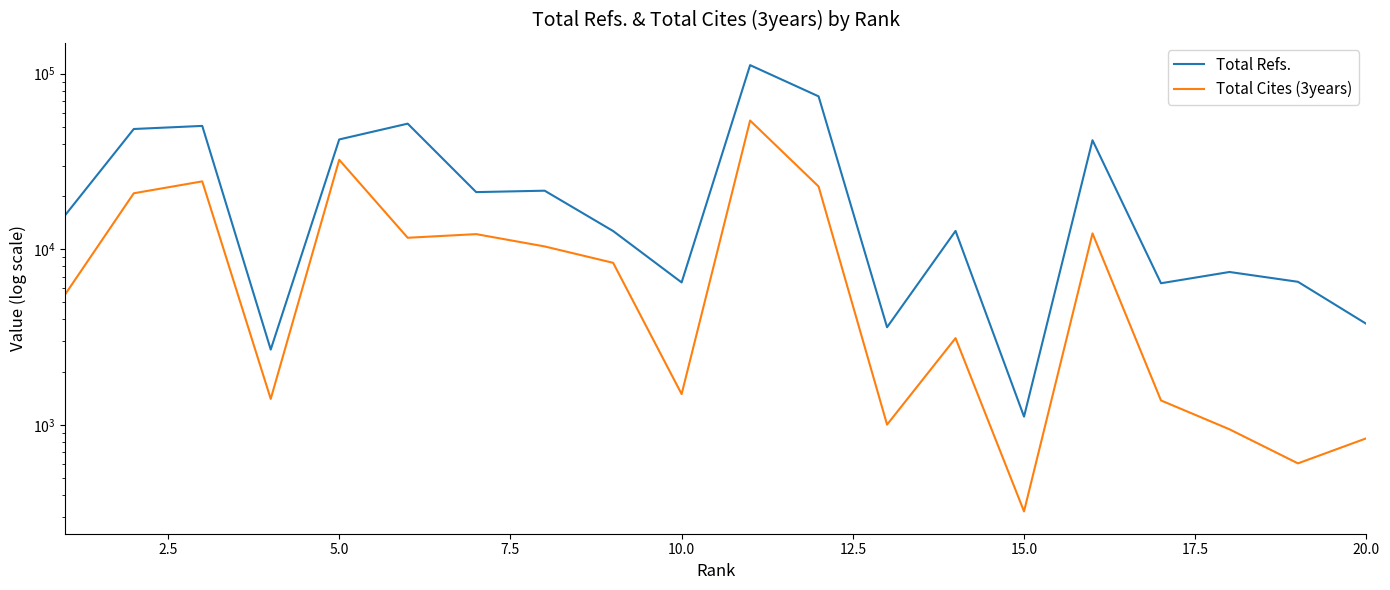

Which series has the largest total across all categories?

Total Refs.